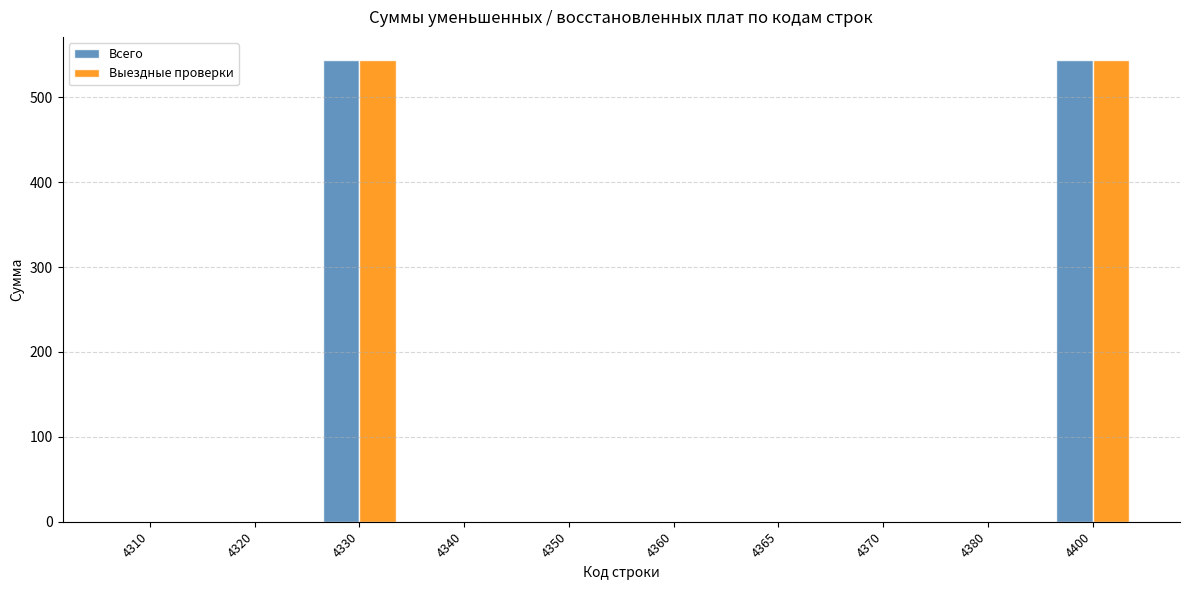

Reading right to left, list all the values displayed in this chart.

Всего: 4400=544	4380=0	4370=0	4365=0	4360=0	4350=0	4340=0	4330=544	4320=0	4310=0
Выездные проверки: 4400=544	4380=0	4370=0	4365=0	4360=0	4350=0	4340=0	4330=544	4320=0	4310=0